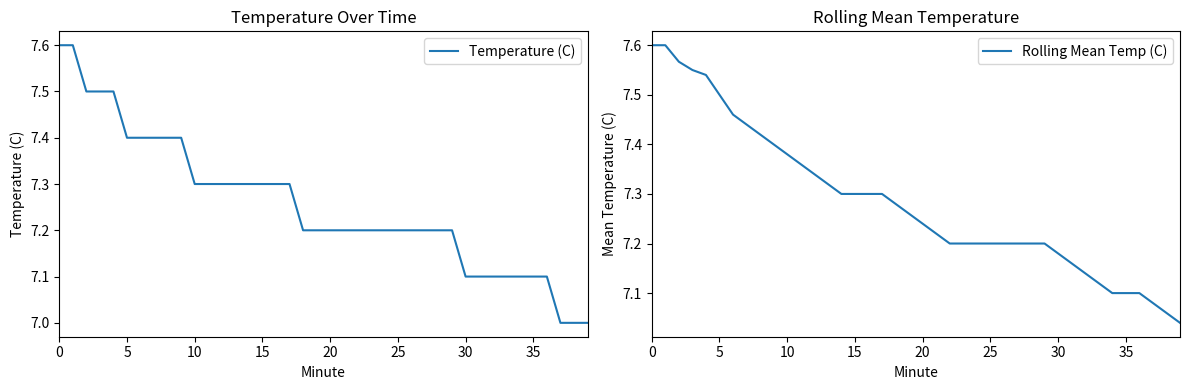

What is the minimum value for Temperature (C)?

7.0